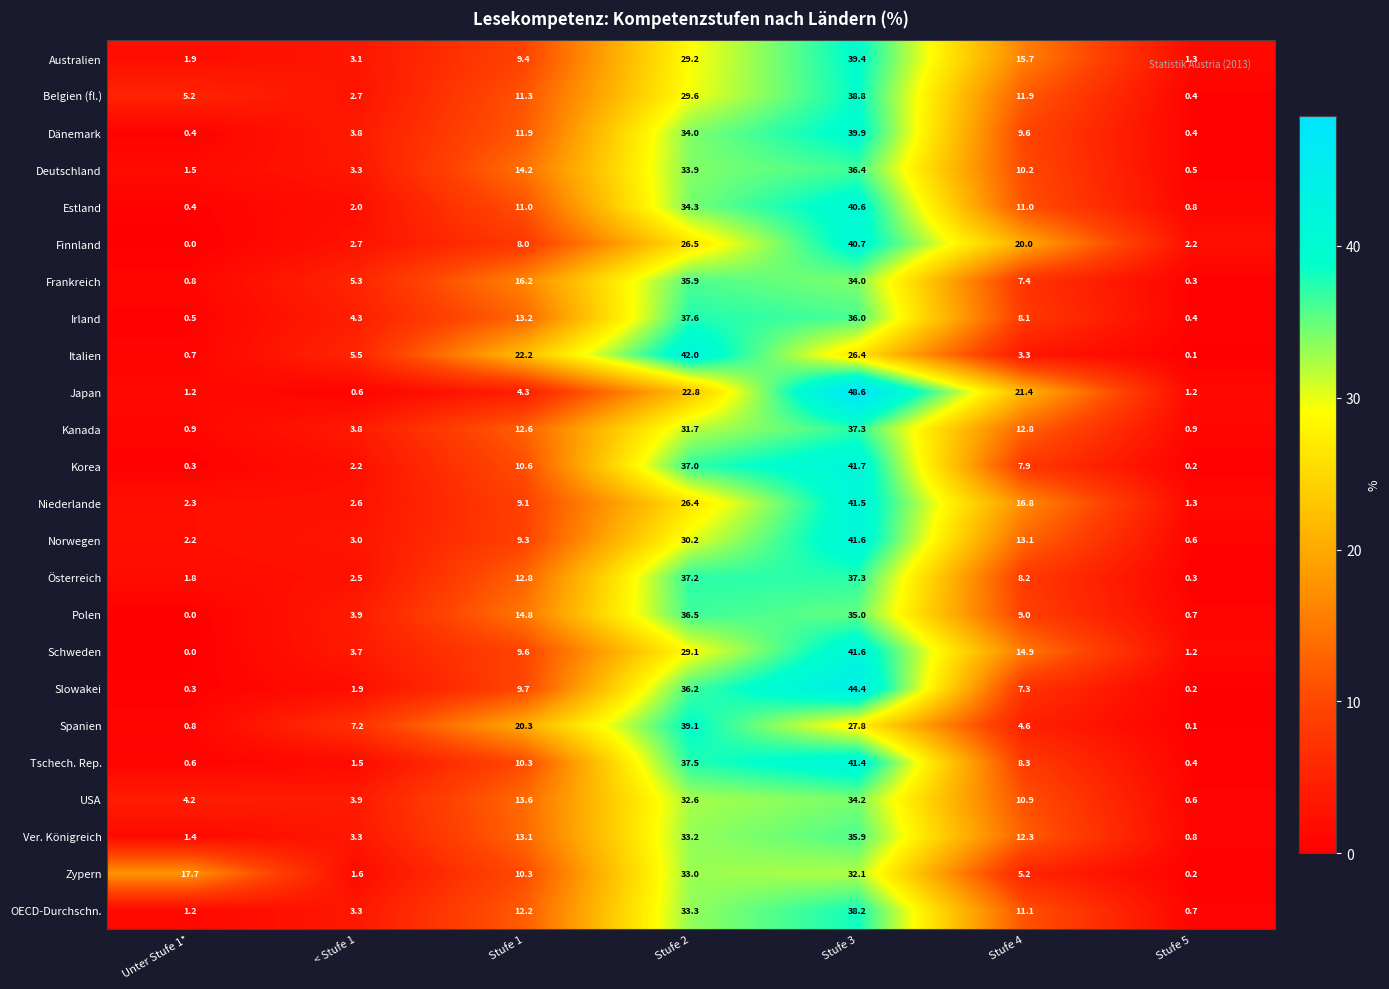

The value of Österreich at Stufe 4 is 4.7. True or false?

False